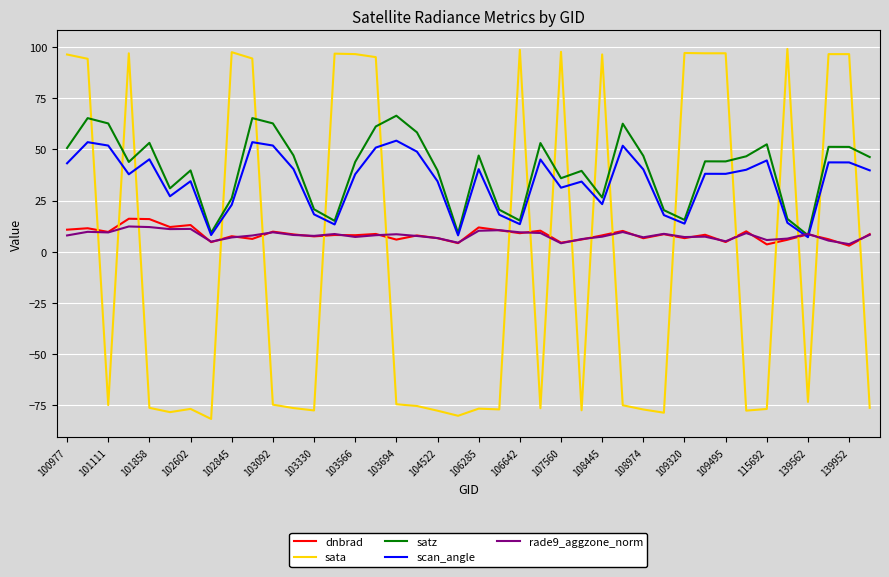

Which series has the widest spread of values?

sata